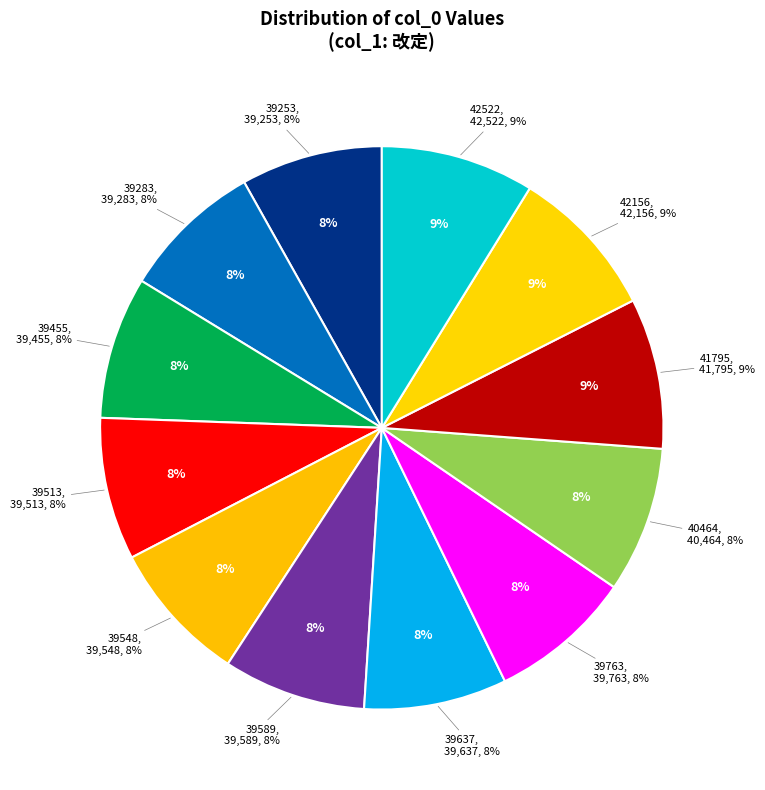

How many slices are in this pie chart?

12